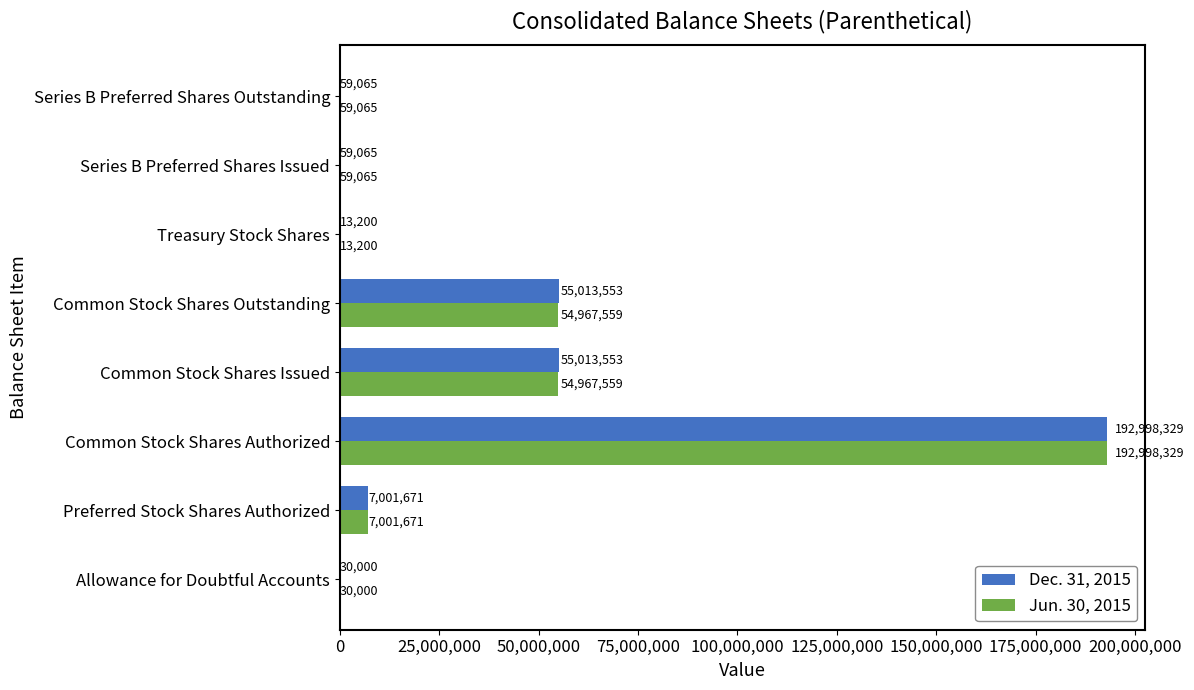

What is the greatest value displayed?

192998329